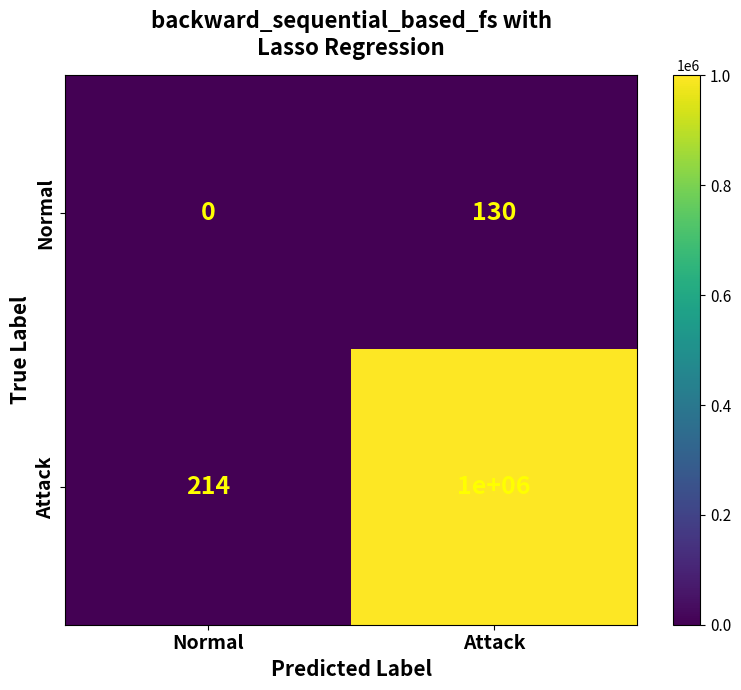

The Normal series shows 48 at Attack. True or false?

False